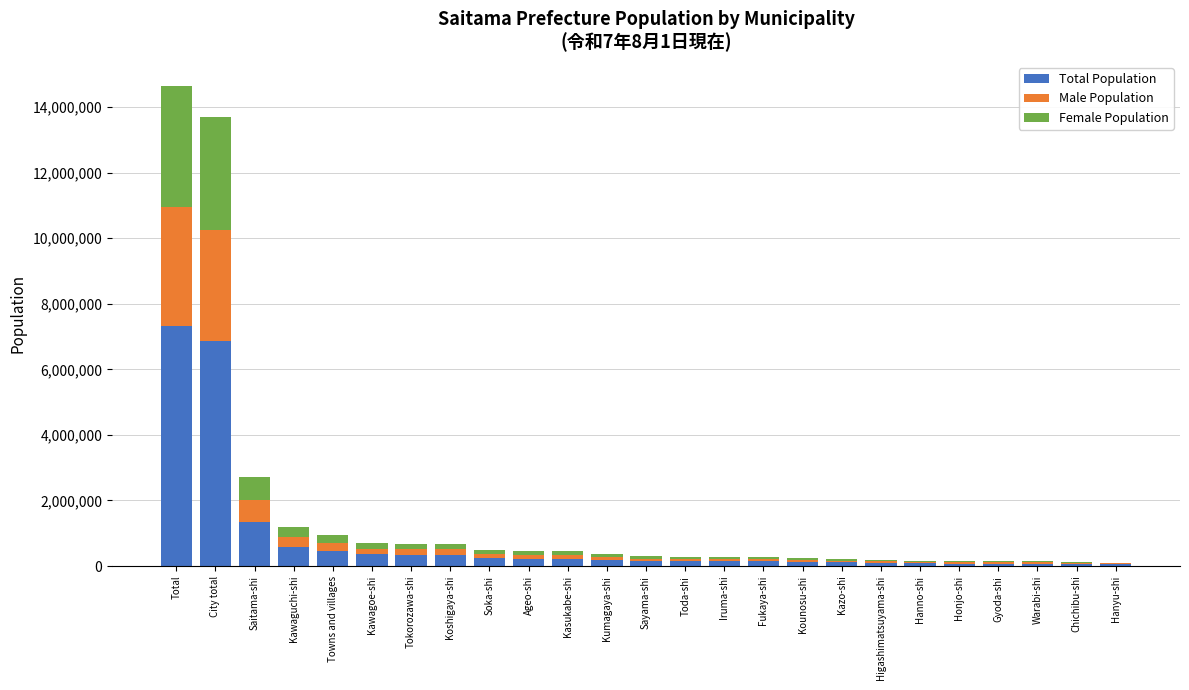

At which category is the sum across all series the highest?

Total